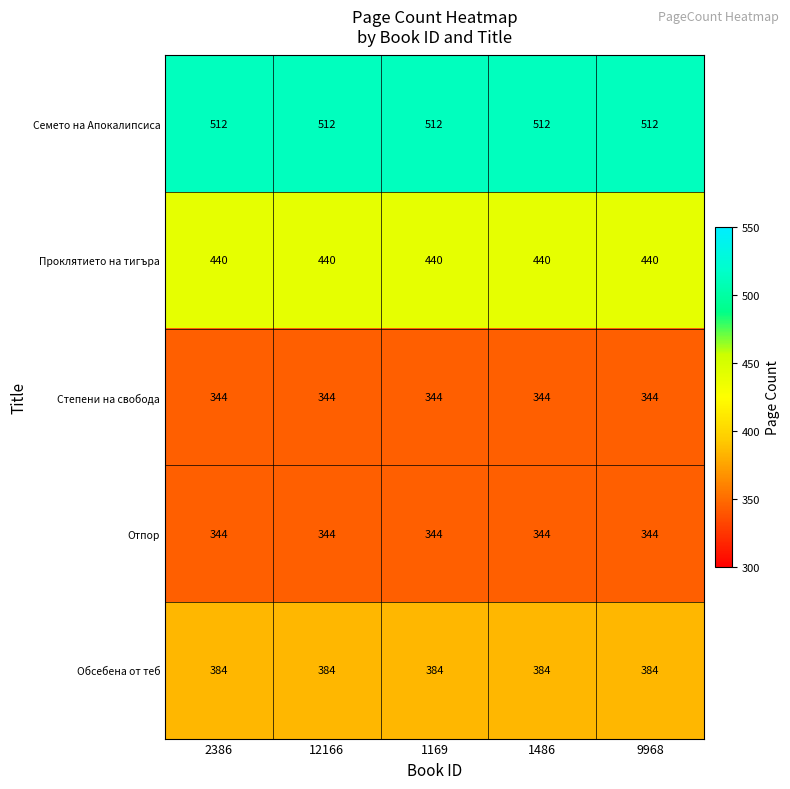

What is the difference between the highest and lowest values at 2386?

168